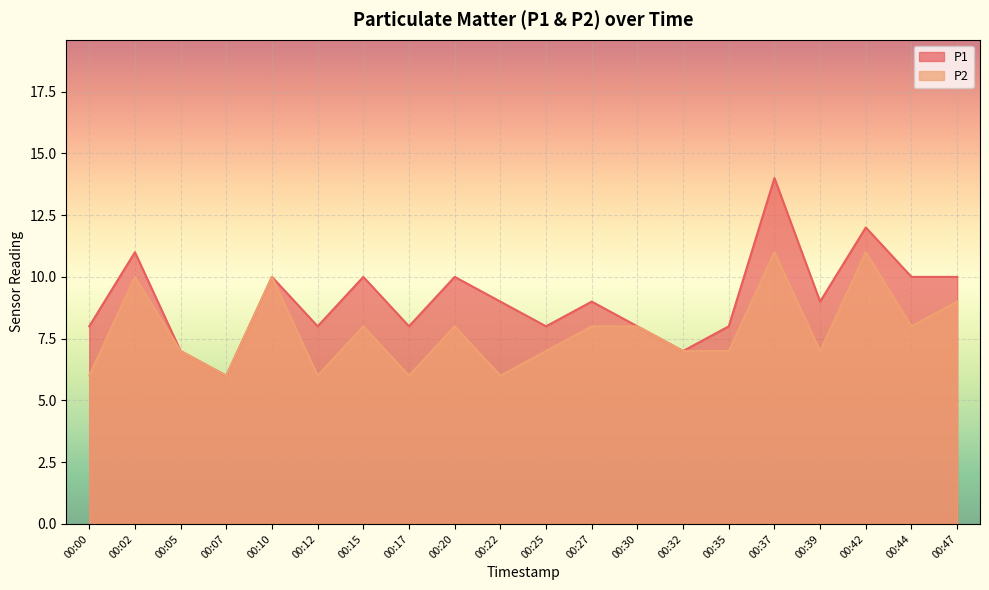

At which label is P2 closest to 8?

00:15